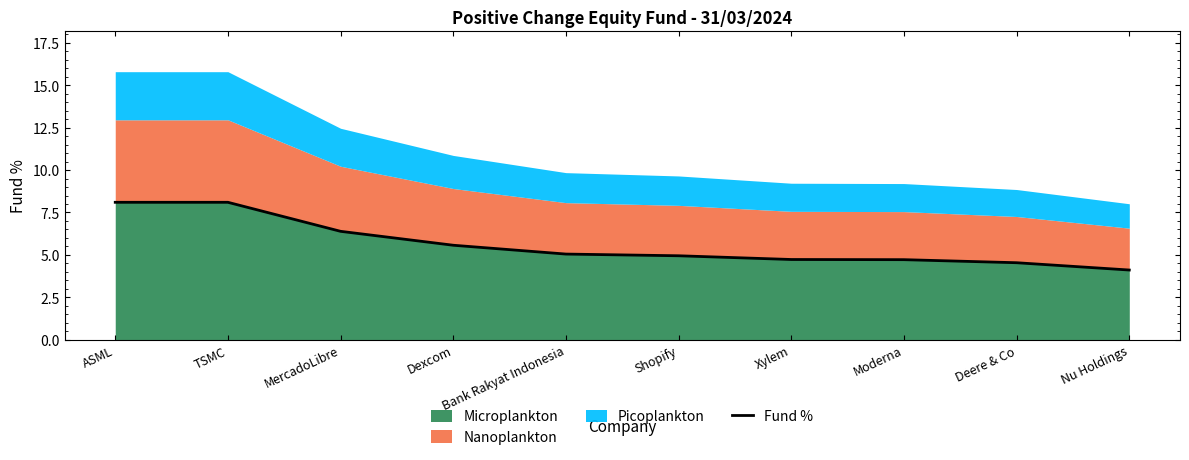

What is the sum of all values?

56.3